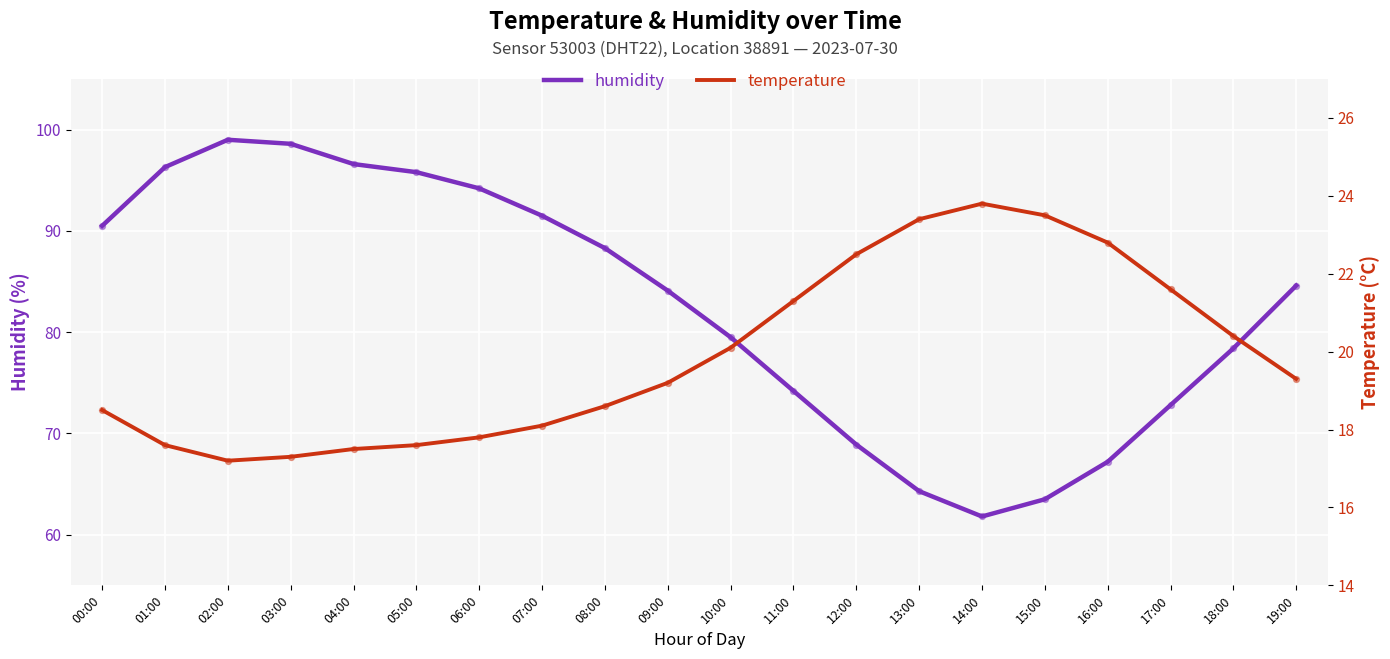

Is the value of humidity at 06:00 greater than the value of temperature at 00:00?

Yes